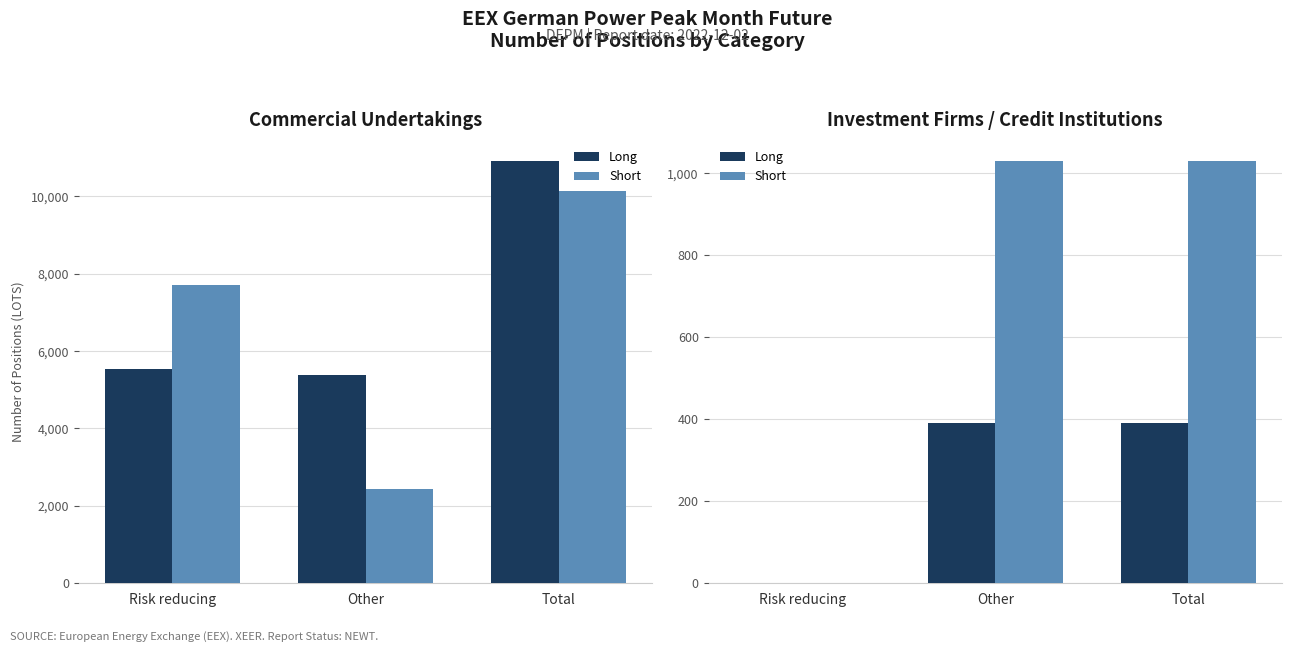

What is the average value of the Long series?

261